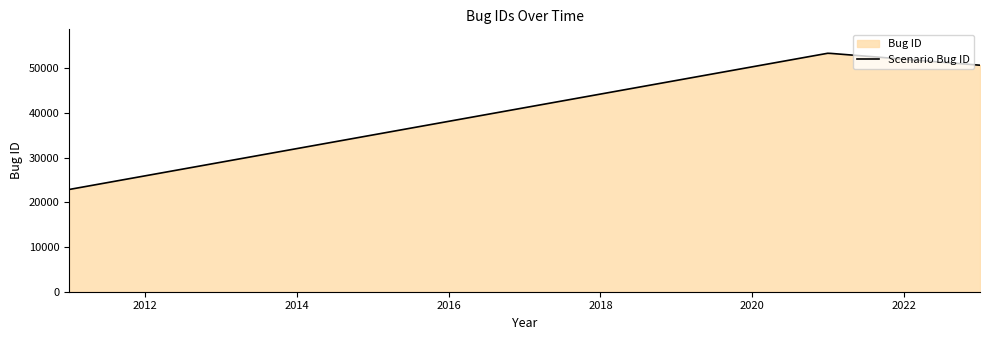

What is the difference between the maximum and minimum values?

30447.6